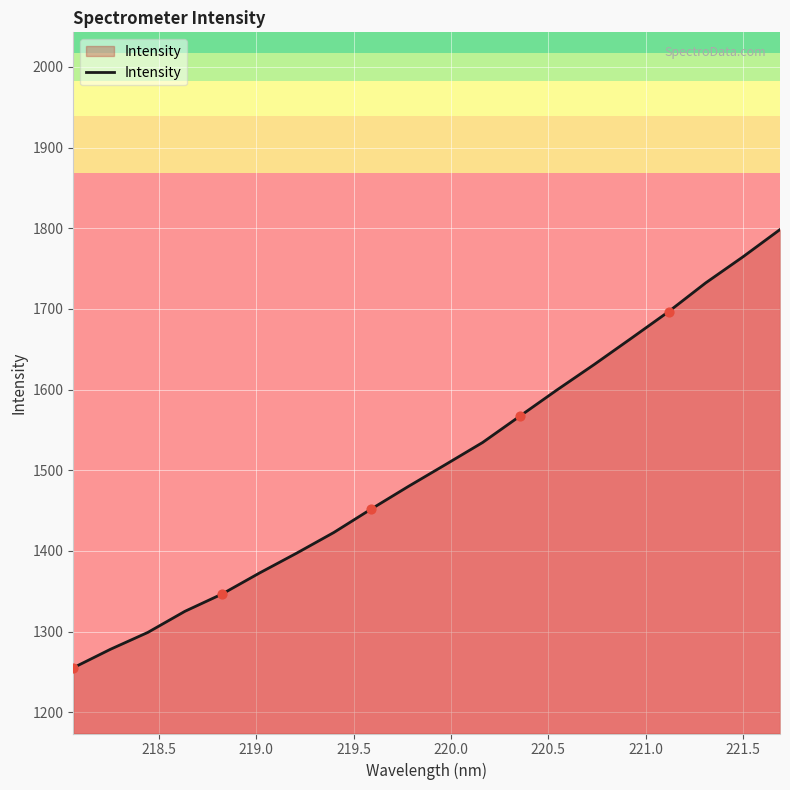

What is the maximum value shown in the chart?

1798.4